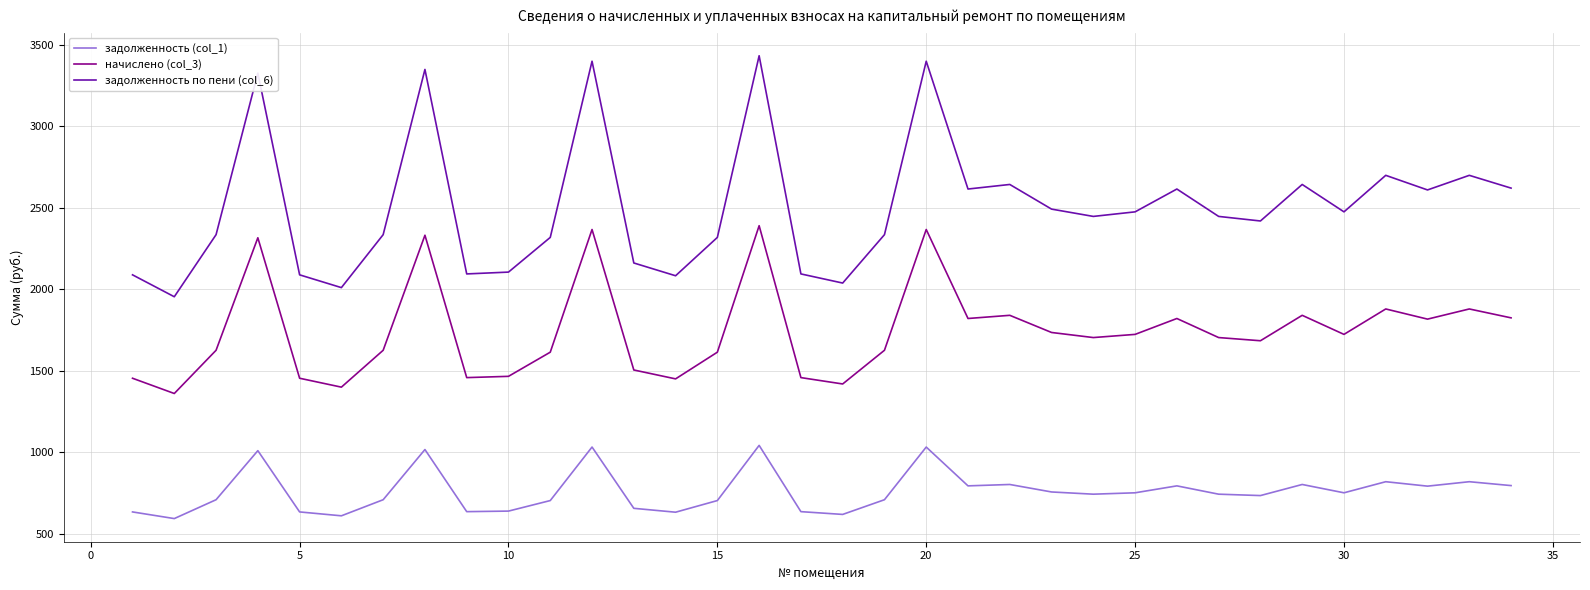

What is the average value of the задолженность по пени (col_6) series?

2505.5